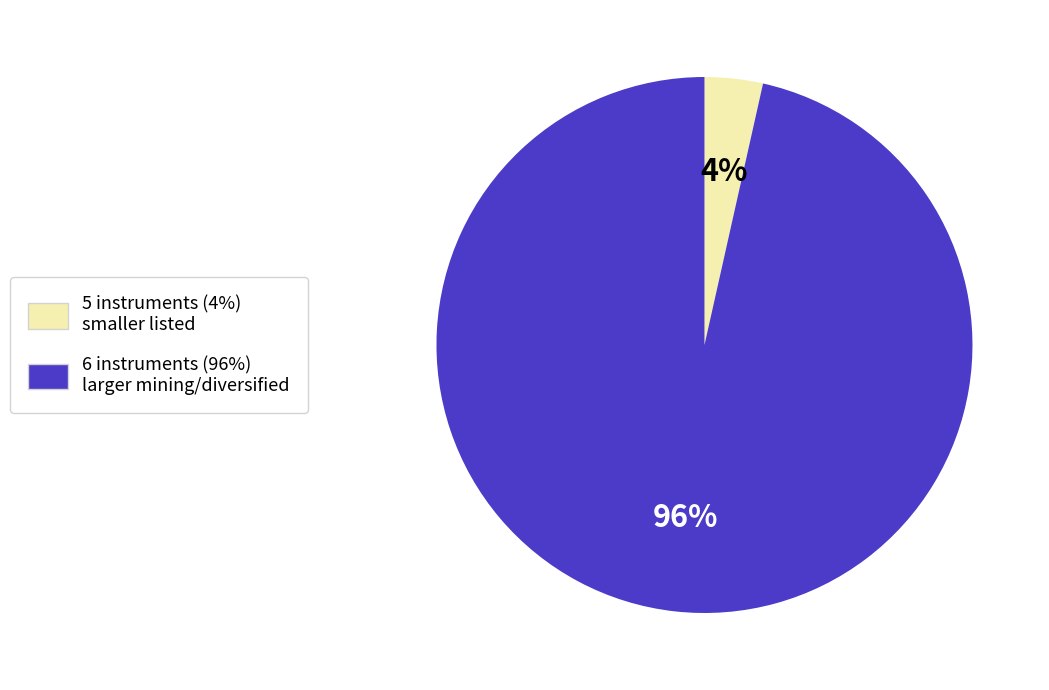

Is there a majority slice in this chart?

Yes